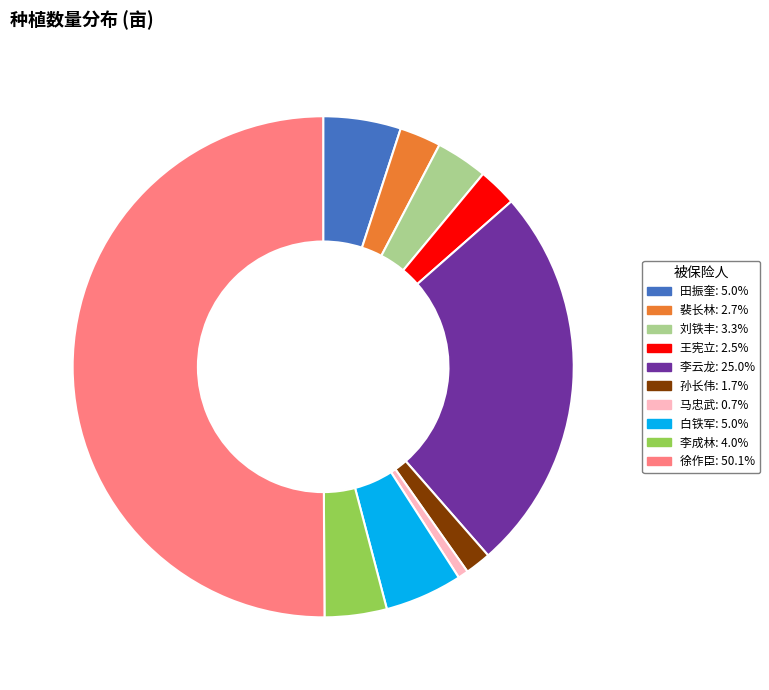

Does 田振奎 represent more than half of the total?

No